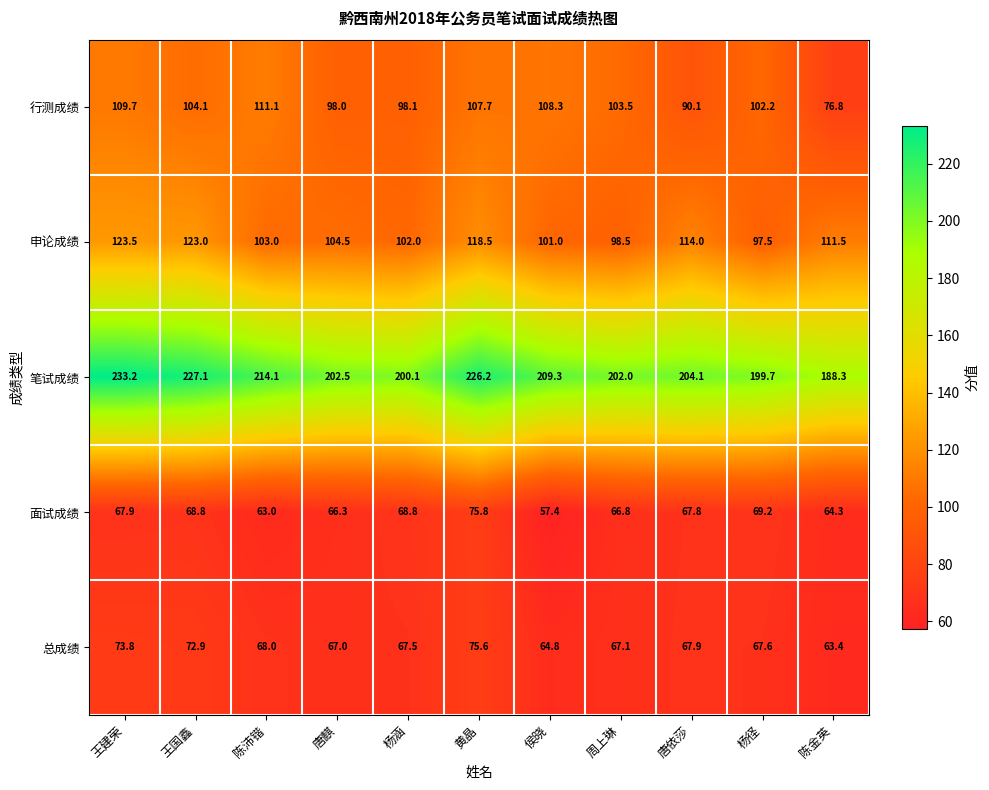

At 唐依莎, list the series in order from smallest to largest.

面试成绩, 总成绩, 行测成绩, 申论成绩, 笔试成绩